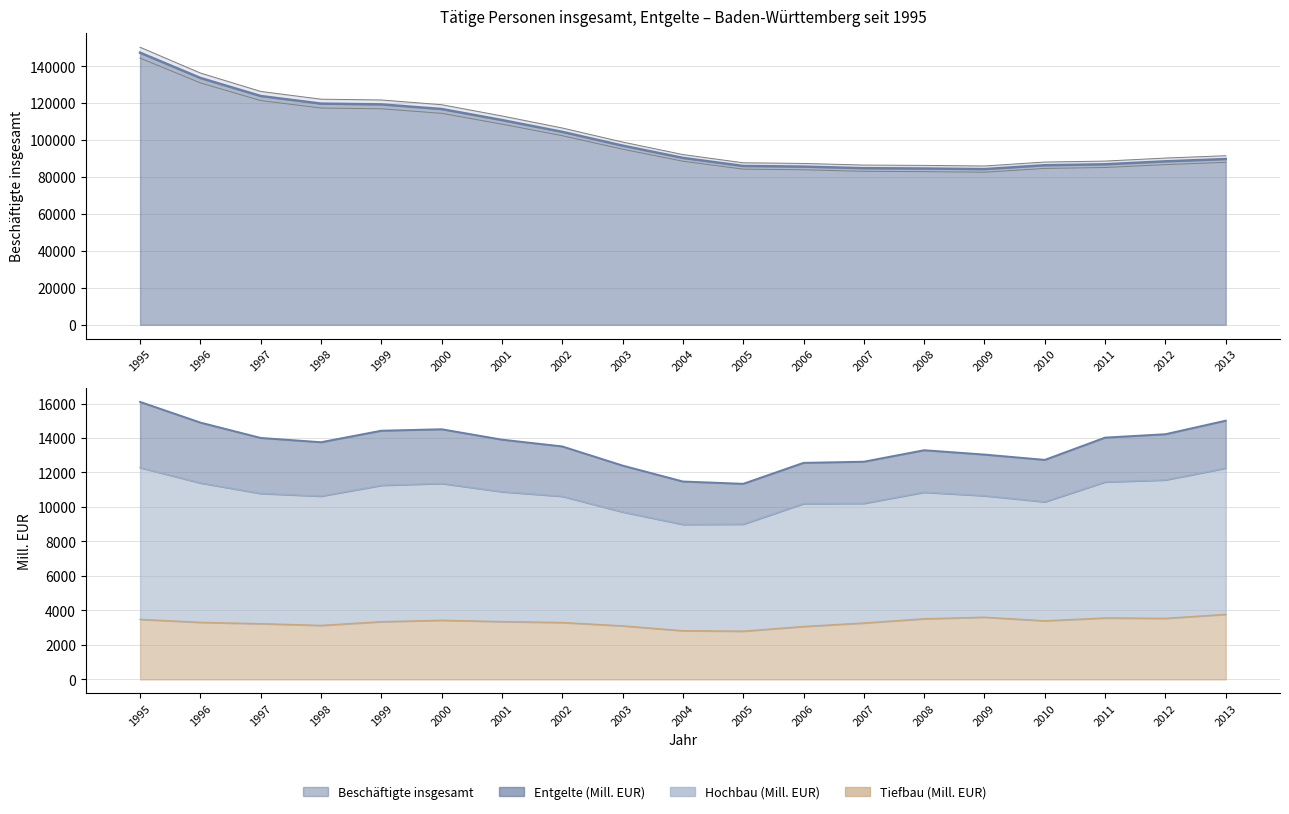

True or false: Hochbau (Mill. EUR) and Beschäftigte insgesamt cross at least once.

False